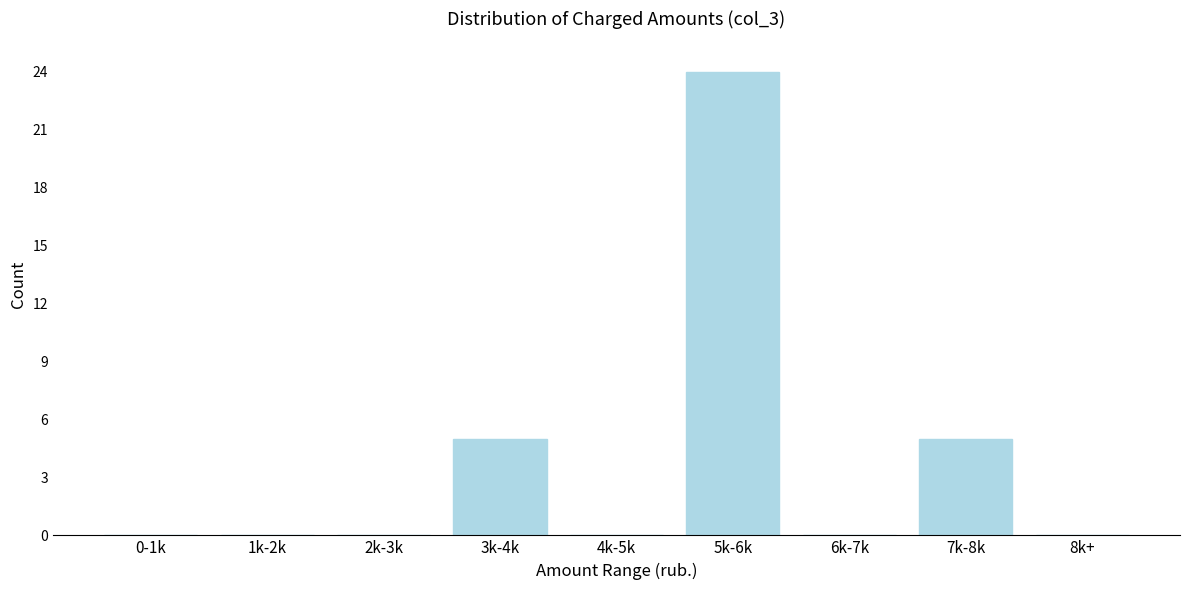

Reading right to left, extract all data points from this chart.

8k+=0	7k-8k=5	6k-7k=0	5k-6k=24	4k-5k=0	3k-4k=5	2k-3k=0	1k-2k=0	0-1k=0